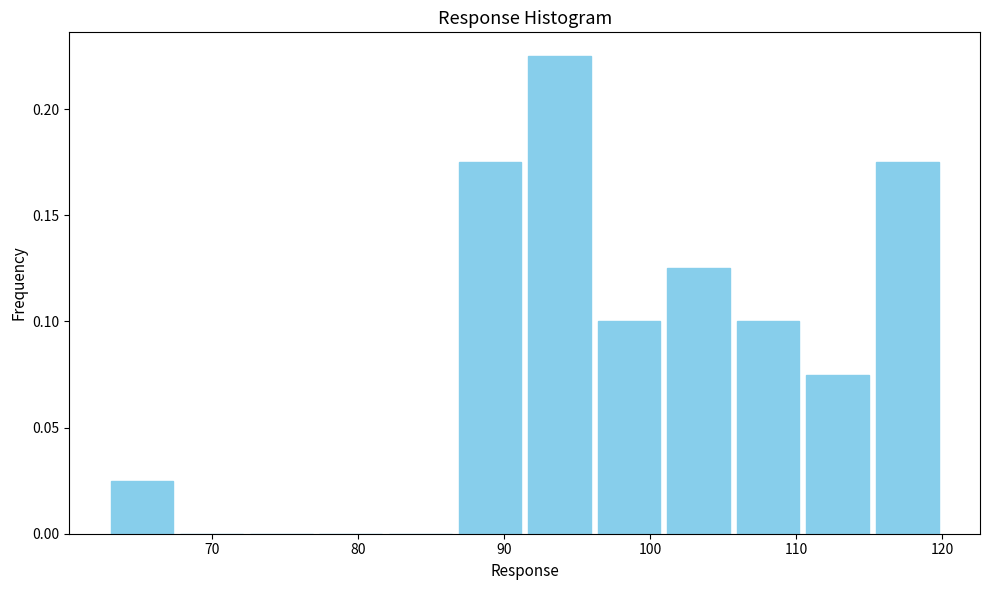

Which range on the x-axis has the tallest bar?

91 to 96